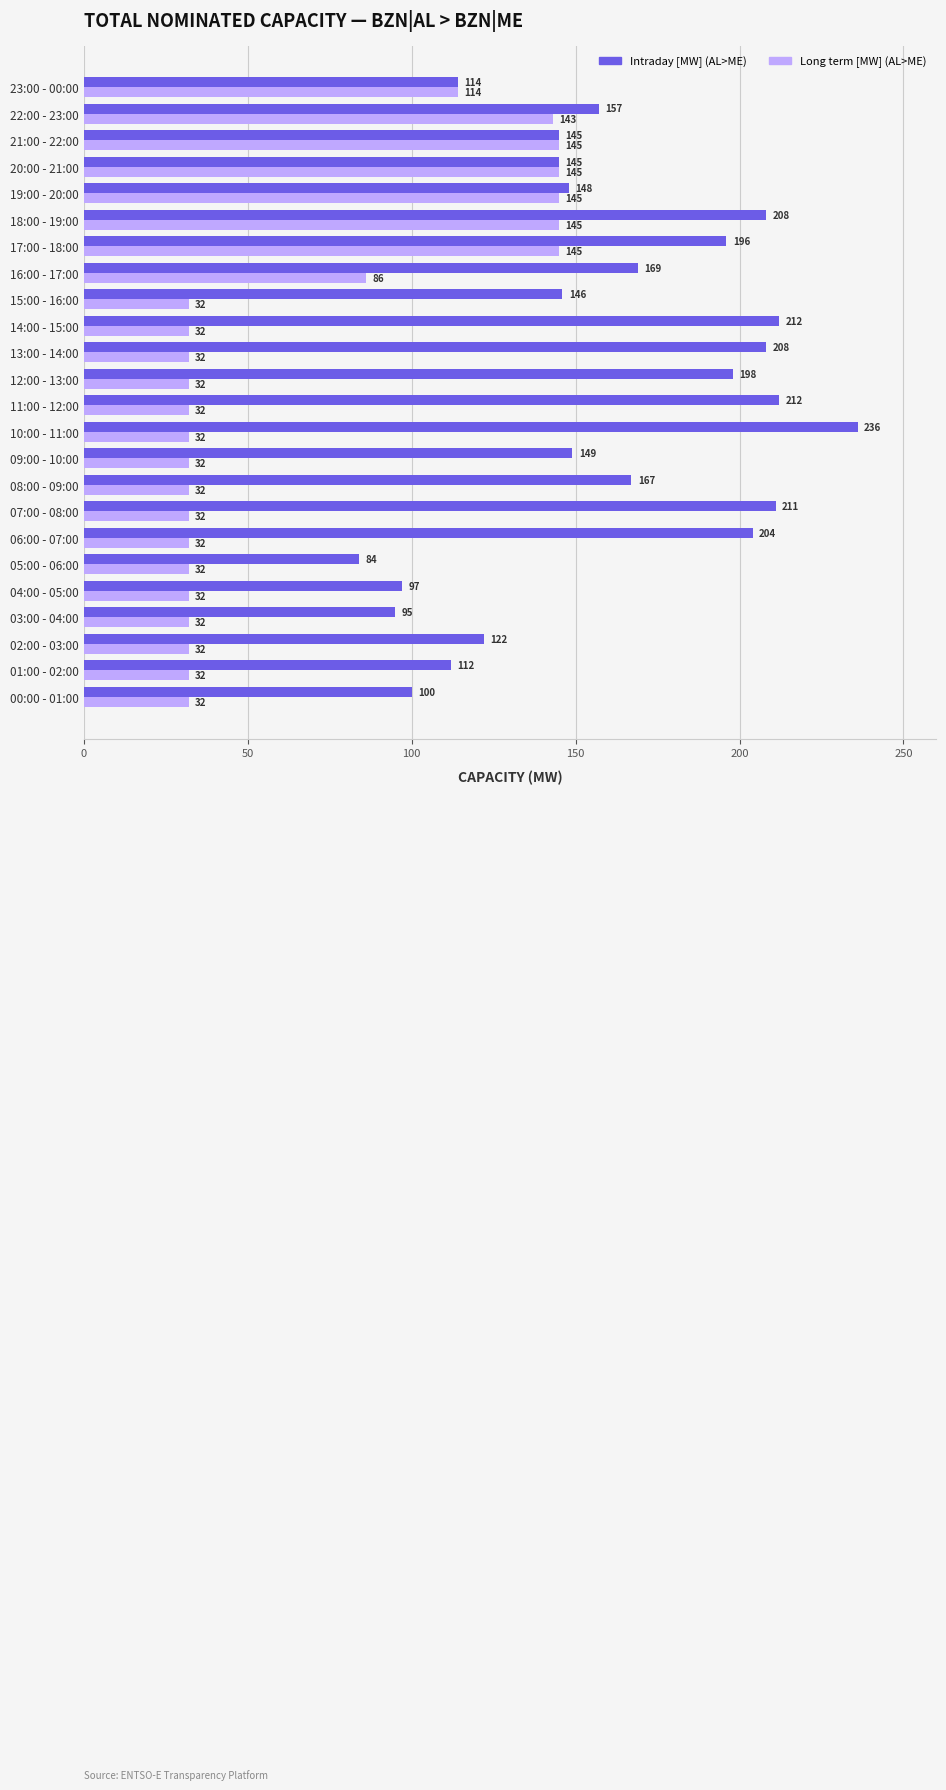

What is the difference between the Long term [MW] (AL>ME) values at 15:00 - 16:00 and 21:00 - 22:00?

113